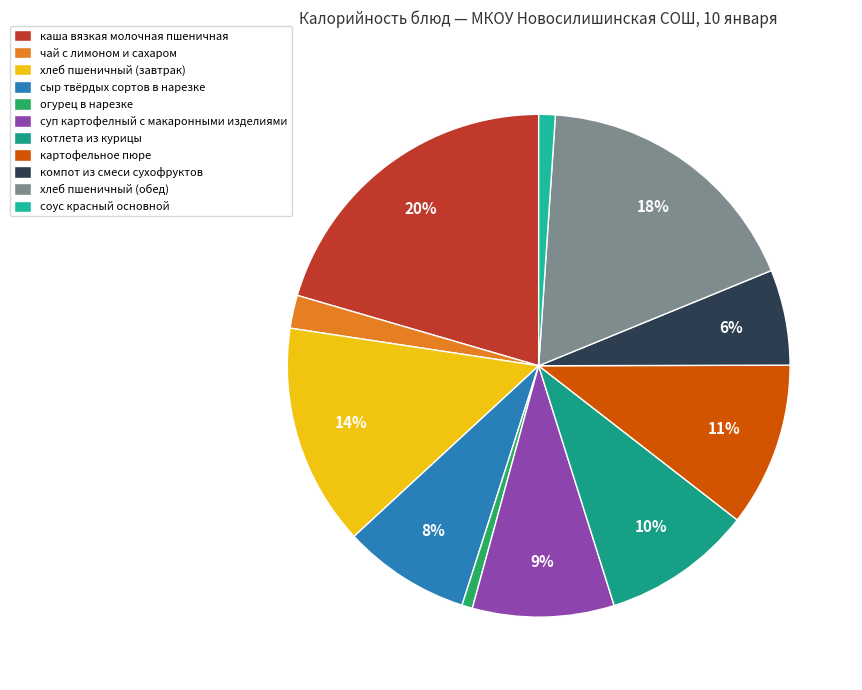

To the nearest percent, what percentage of the pie is котлета из курицы?

10%